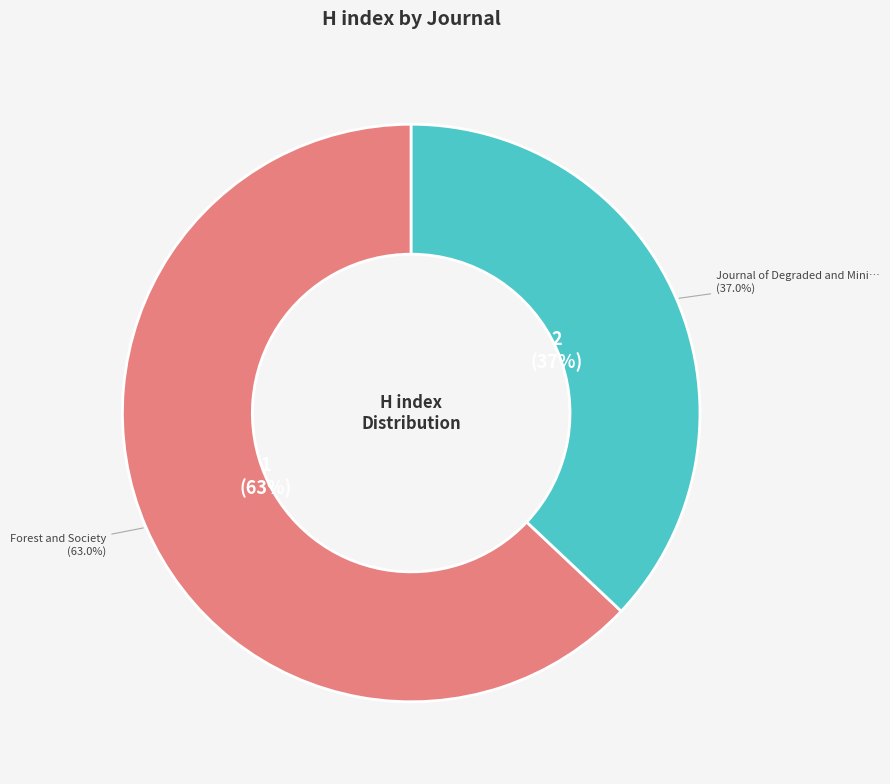

Which has a higher value, Forest and Society or Journal of Degraded and Mining Lands Management?

Forest and Society